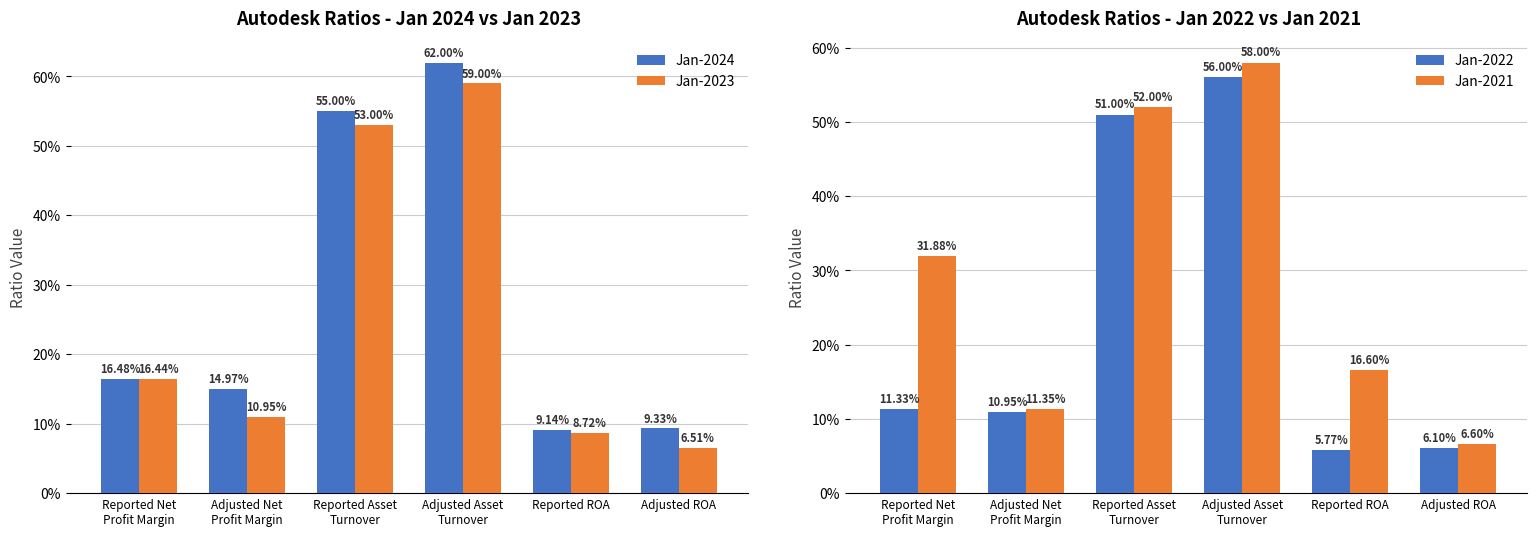

What is the difference between the maximum and minimum values in the Jan-2021 series?

0.5